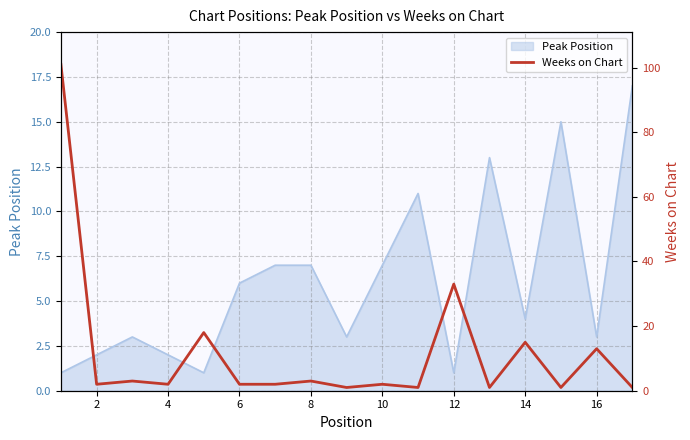

The value of Peak Position at 16 is 5. True or false?

False